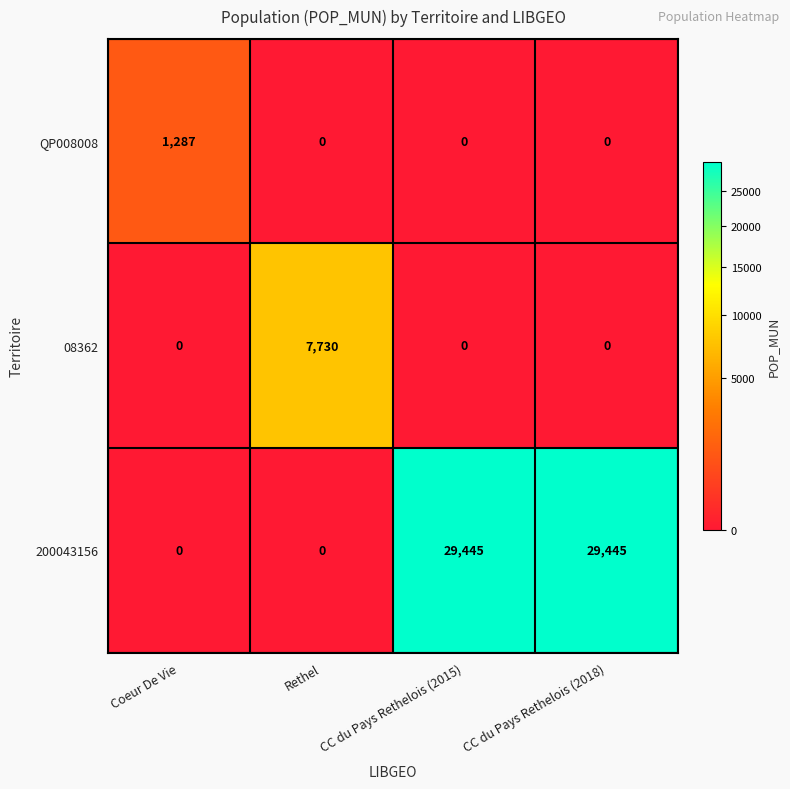

What is the total value across all series at Rethel?

7730